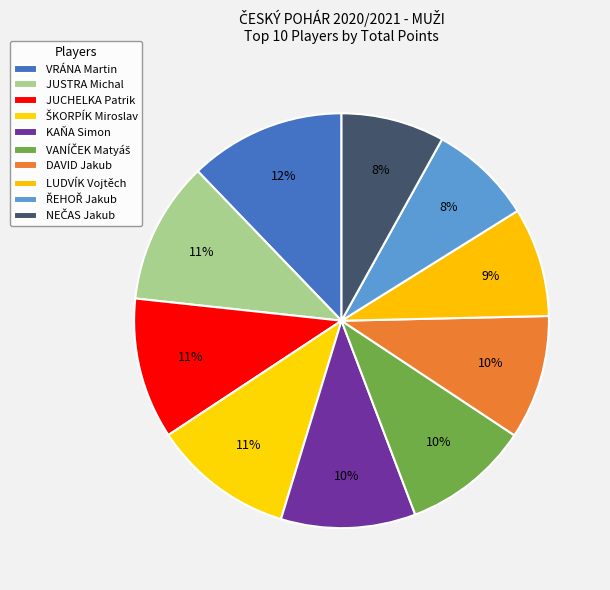

Does ŘEHOŘ Jakub represent more than half of the total?

No